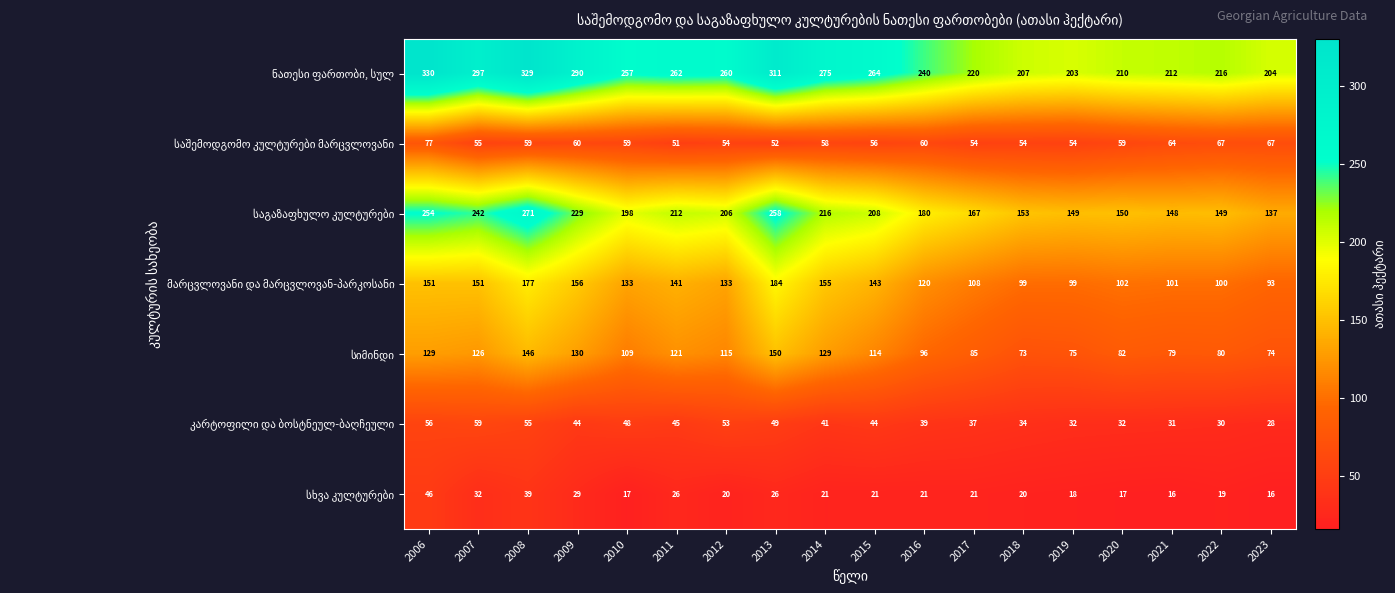

At how many categories does at least one series exceed 179?

18